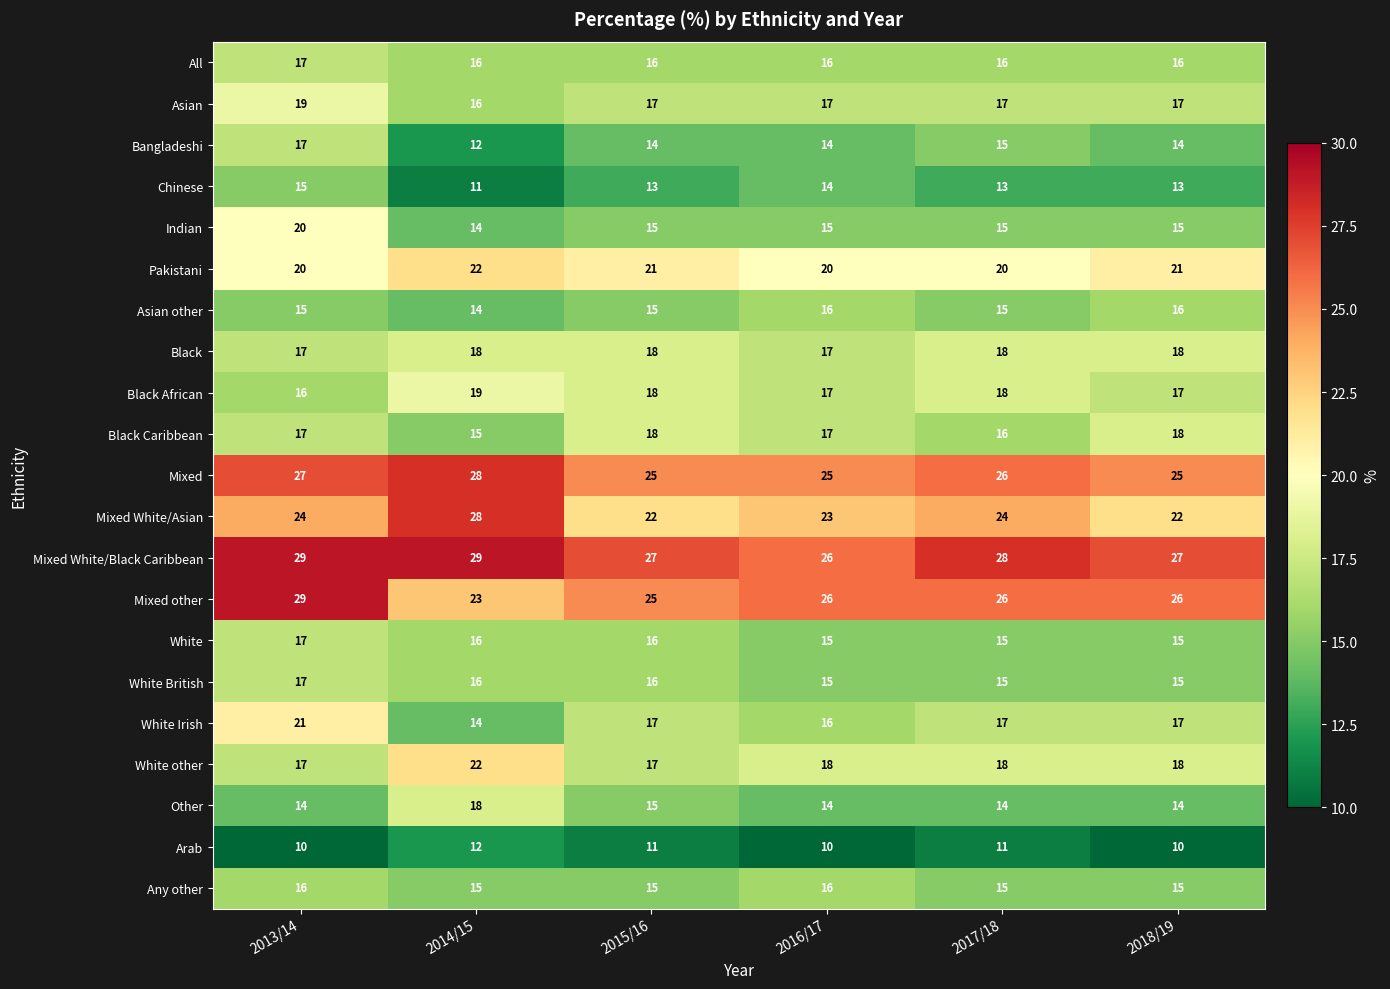

At how many categories does at least one series exceed 15?

6